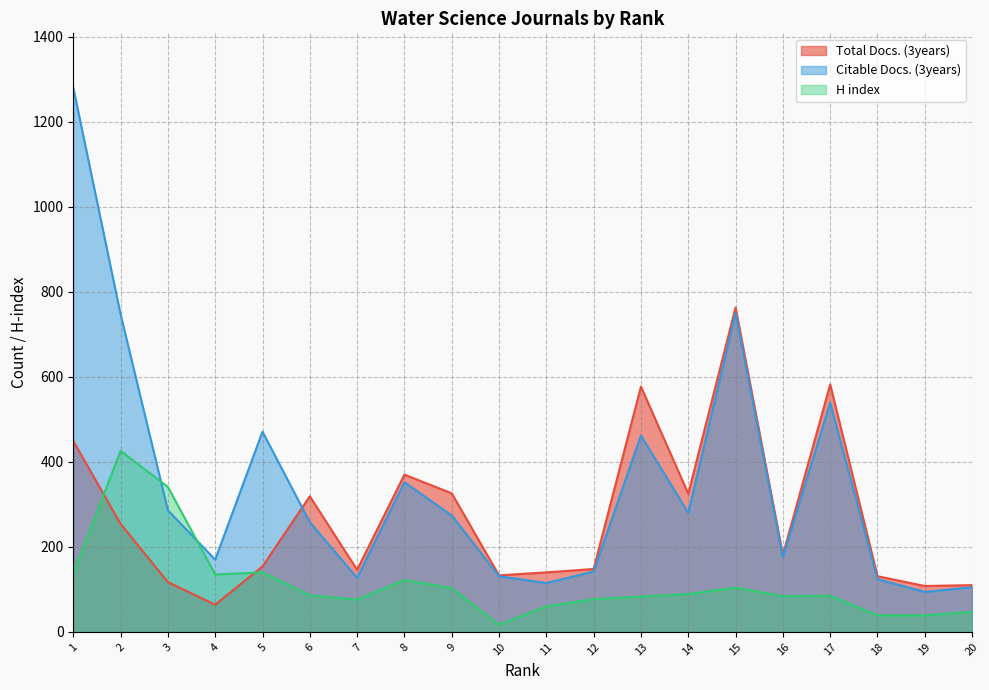

The value of Citable Docs. (3years) at 20 is 105. True or false?

True